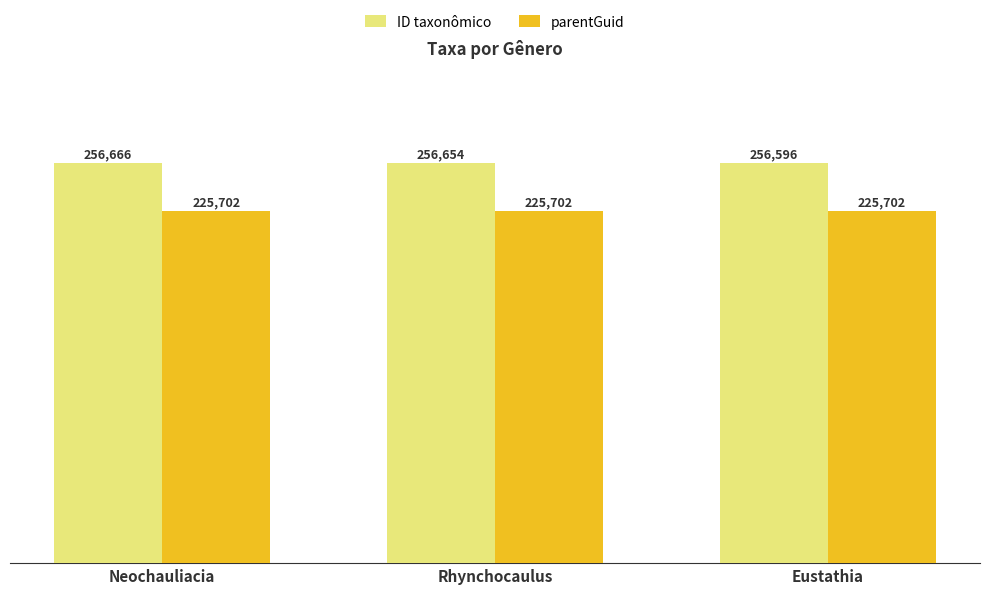

At which label does ID taxonômico first exceed 256654?

Neochauliacia